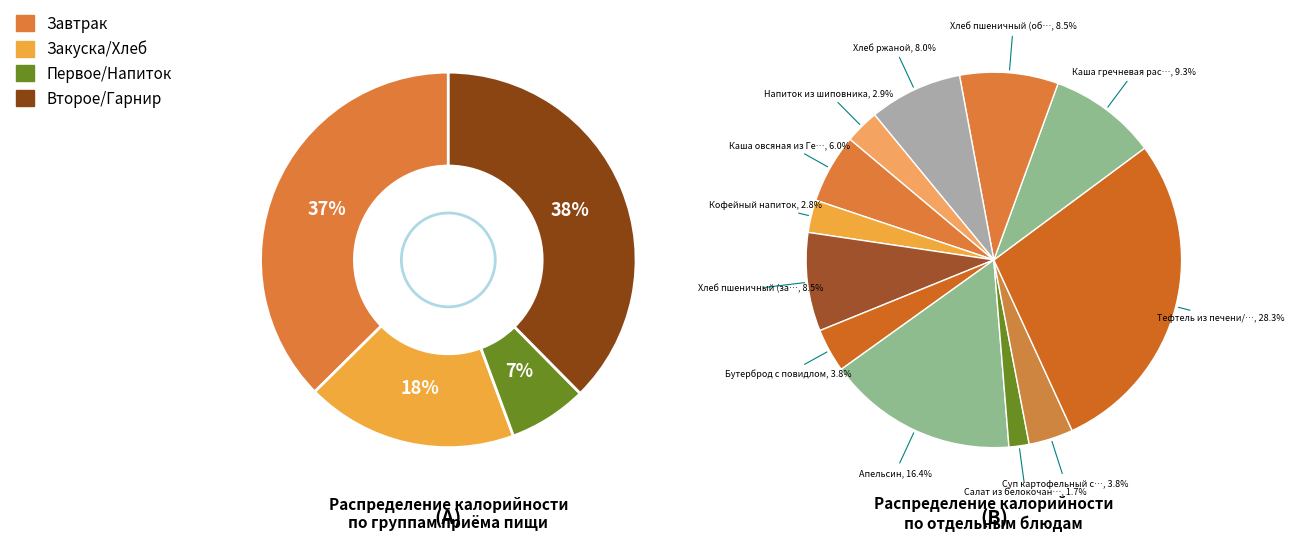

Which has a higher value, Хлеб пшеничный (обед) or Хлеб ржаной?

Хлеб пшеничный (обед)